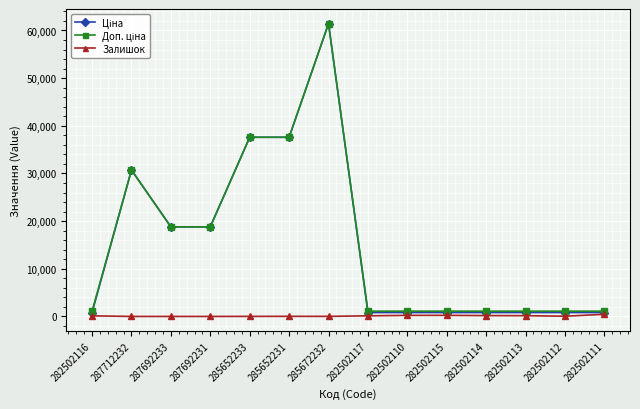

What is the sum of all Залишок values?

1587.0